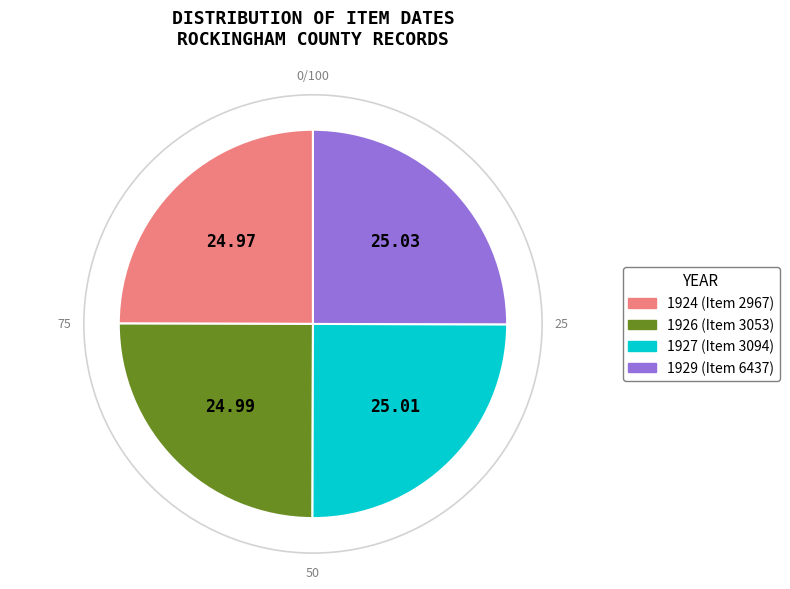

Does any single category account for the majority?

No